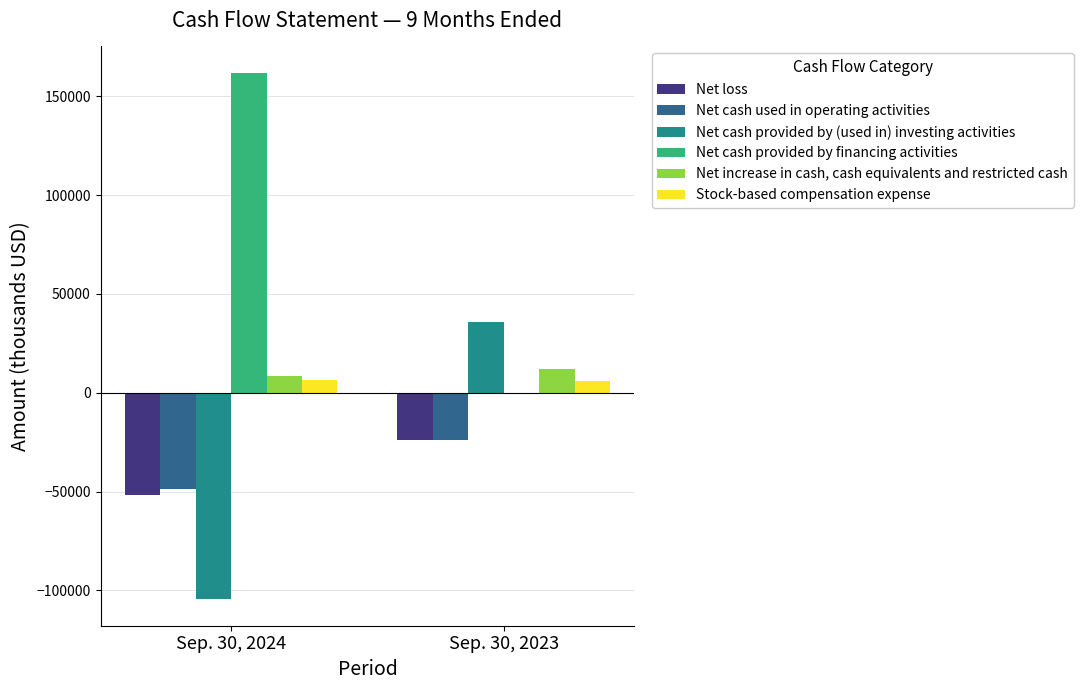

The value of Net loss at Sep. 30, 2023 is -23956. True or false?

True